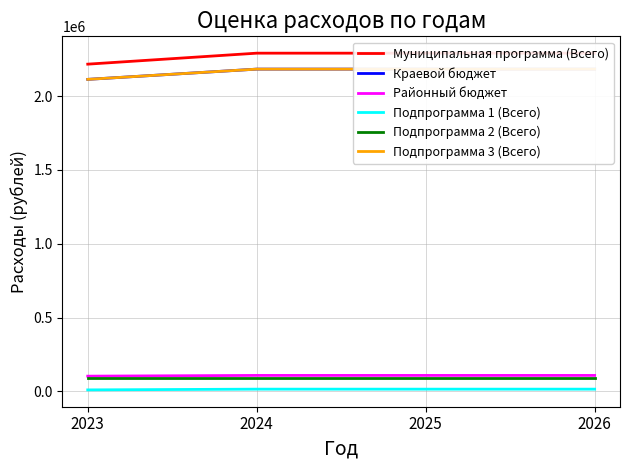

What is the sum of the Подпрограмма 3 (Всего) values at 2023 and 2026?

4295586